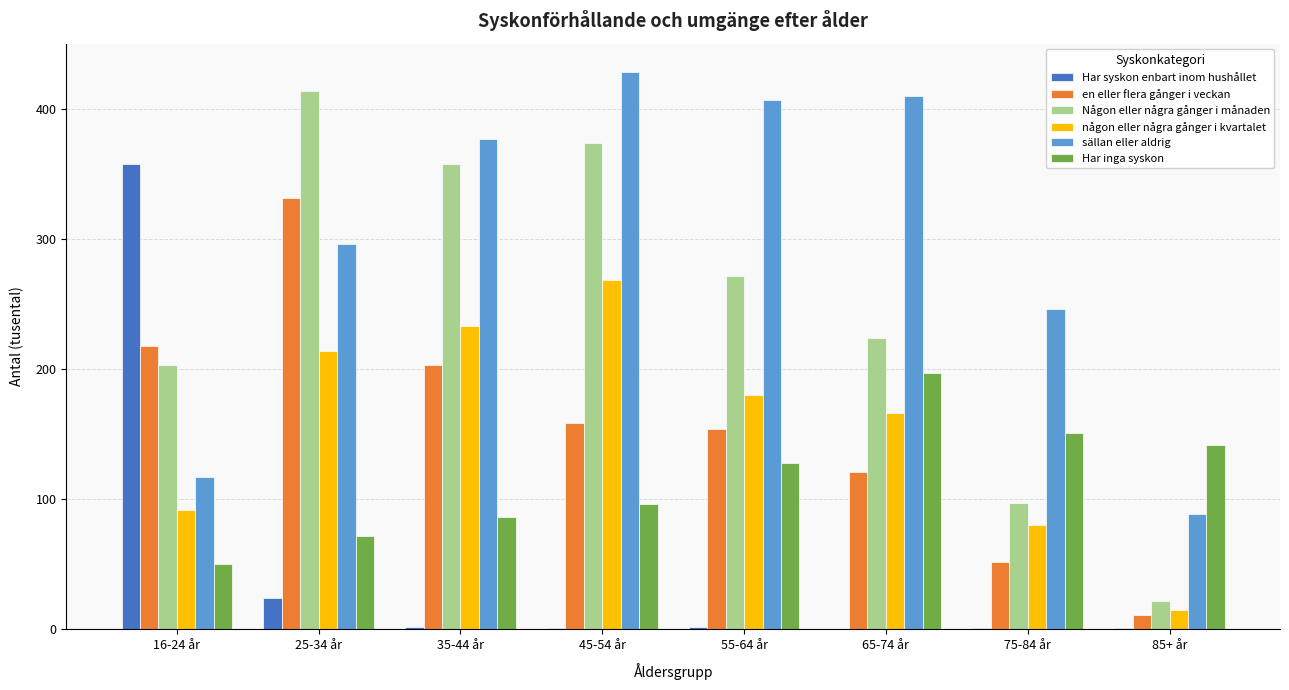

How many distinct data groups are displayed?

6